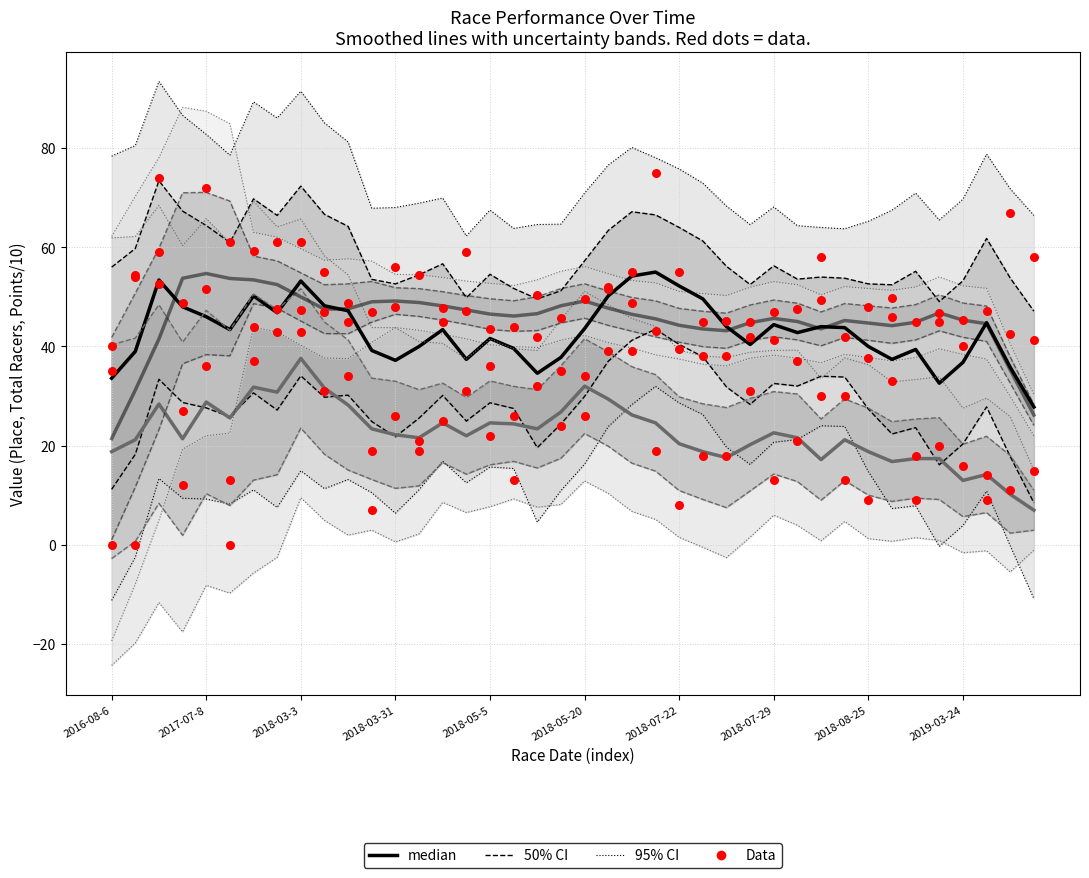

What is the total value across all series at 2018-03-17?

73.0